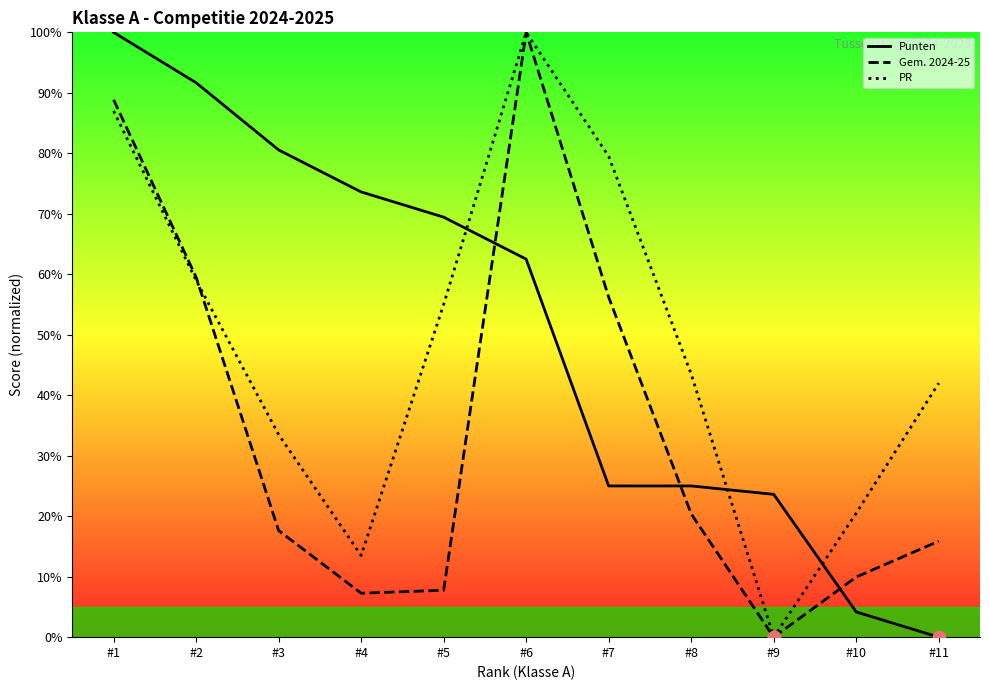

What are all the series names shown in the legend?

Punten, Gem. 2024-25, PR